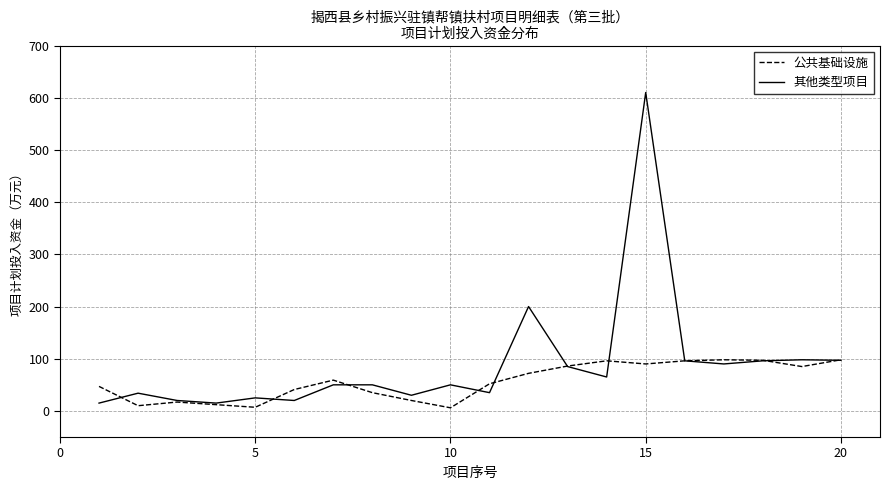

True or false: 其他类型项目 and 公共基础设施 intersect in this chart.

True